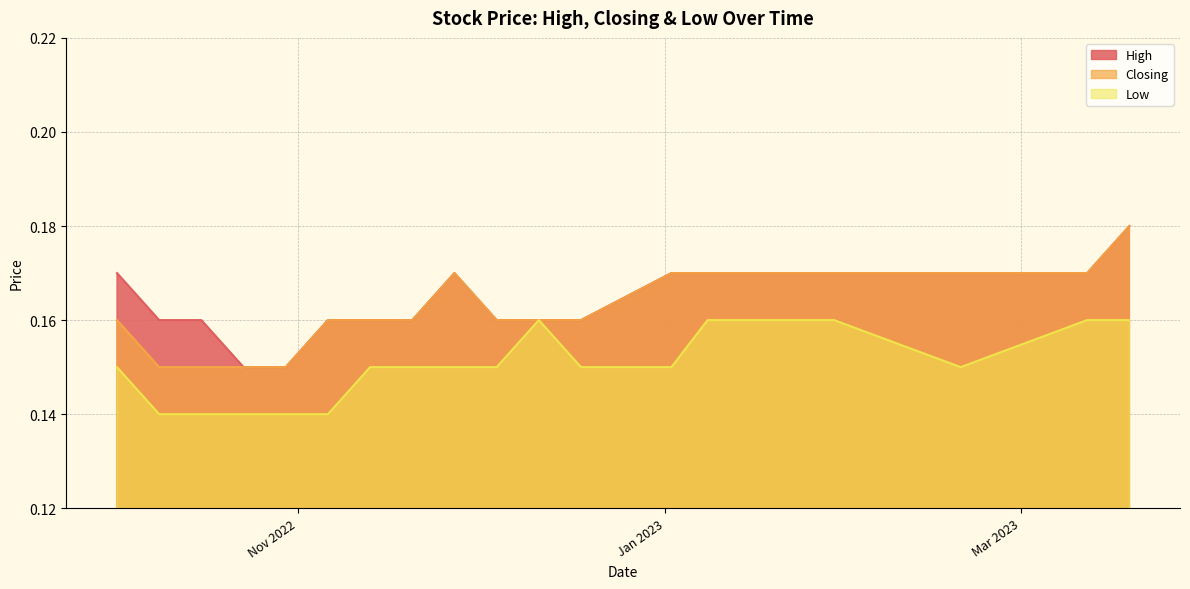

What is the sum of the Closing values at 15/01/2023 and 02/01/2023?

0.3